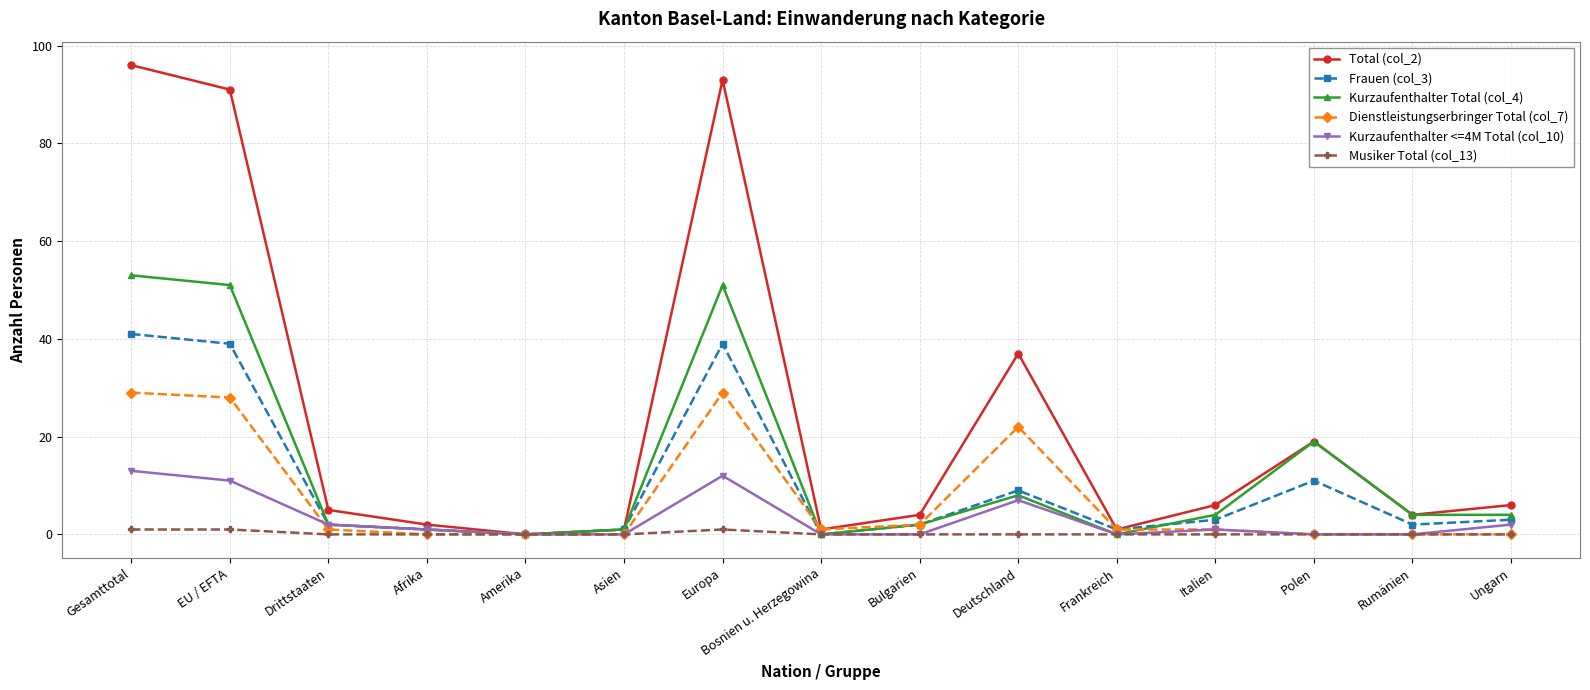

What is the total value across all series at Frankreich?

3